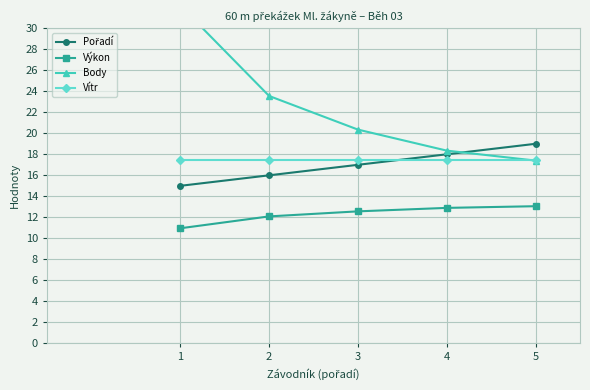

At which category is the sum across all series the highest?

1